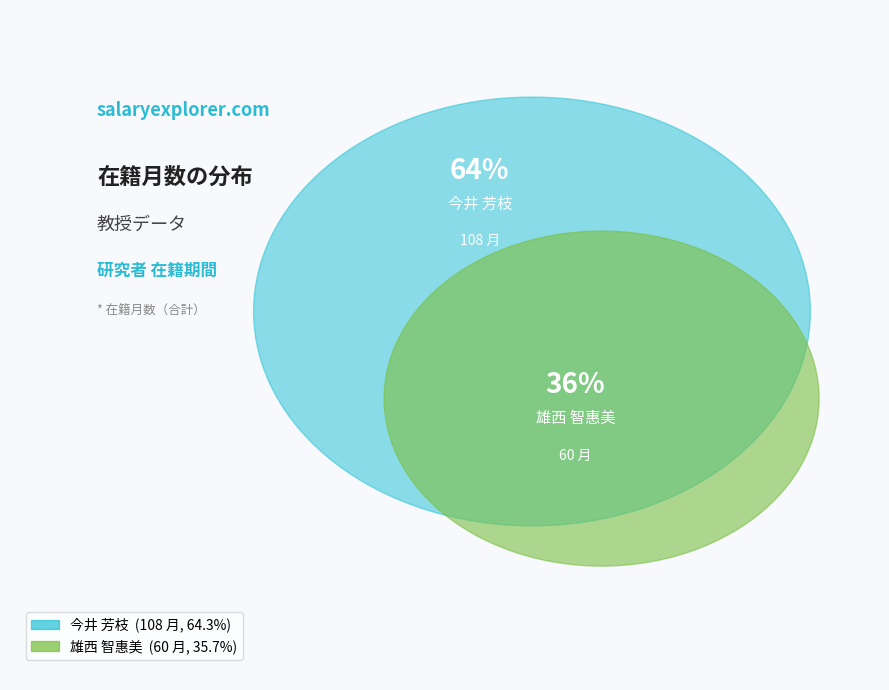

The 雄西 智惠美 slice represents 36% of the pie. True or false?

True